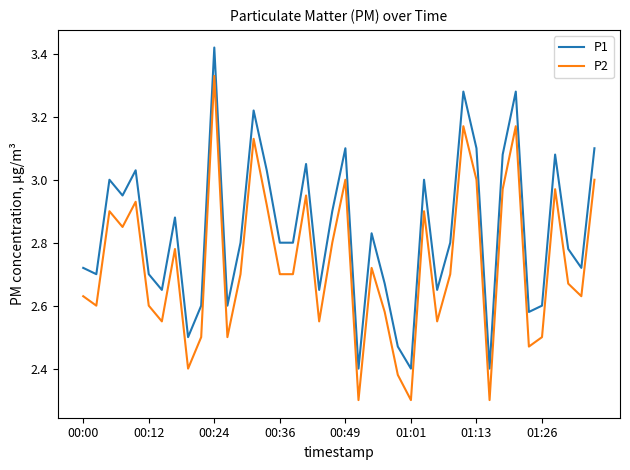

Does the chart display data point markers on the line(s)?

No